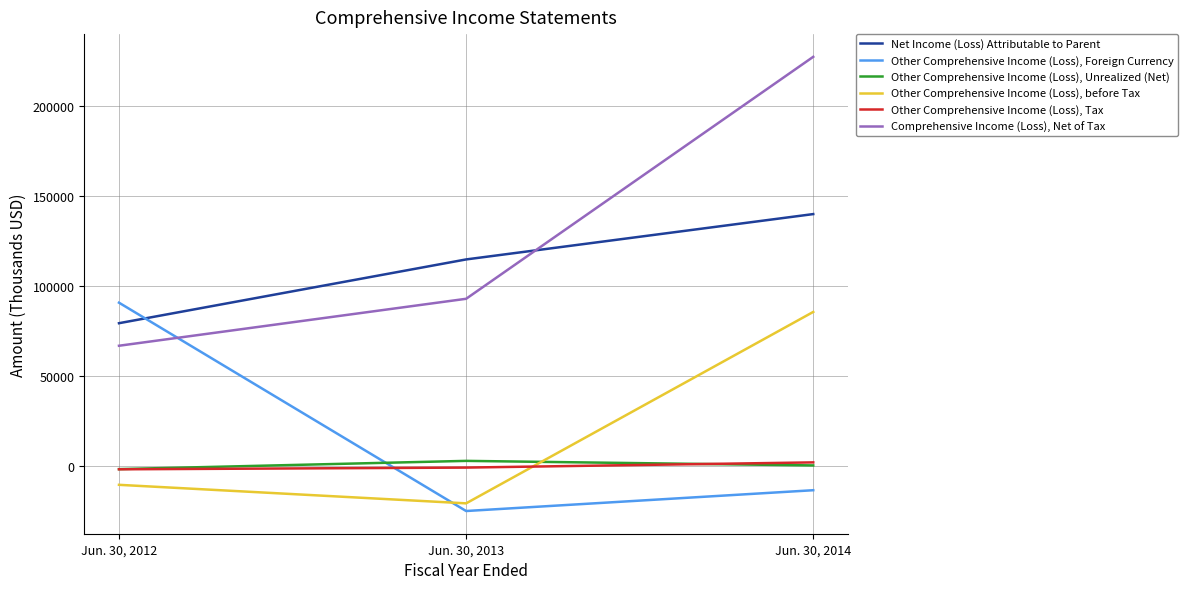

What is the lowest value of the Other Comprehensive Income (Loss), before Tax series?

-20869